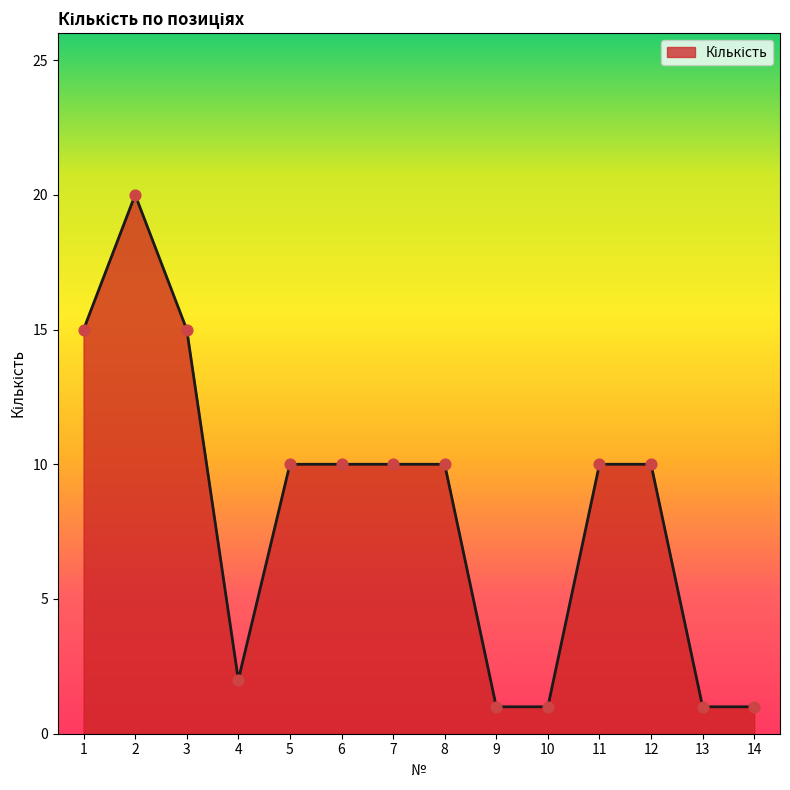

What is the ratio of the value at 5 to the value at 14?

10.0